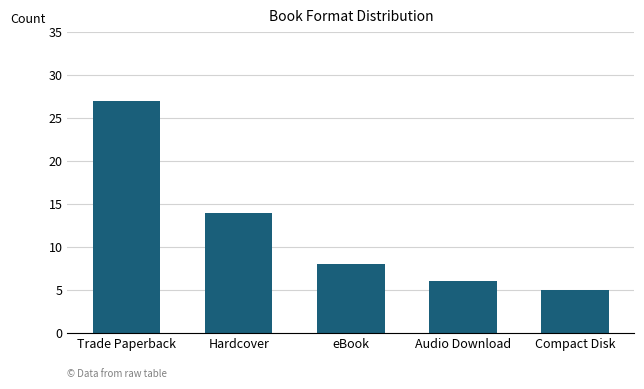

Which category has the highest value across all series?

Trade Paperback